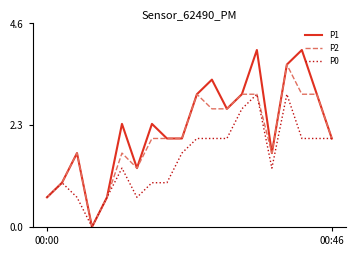

What is the greatest value displayed?

4.0